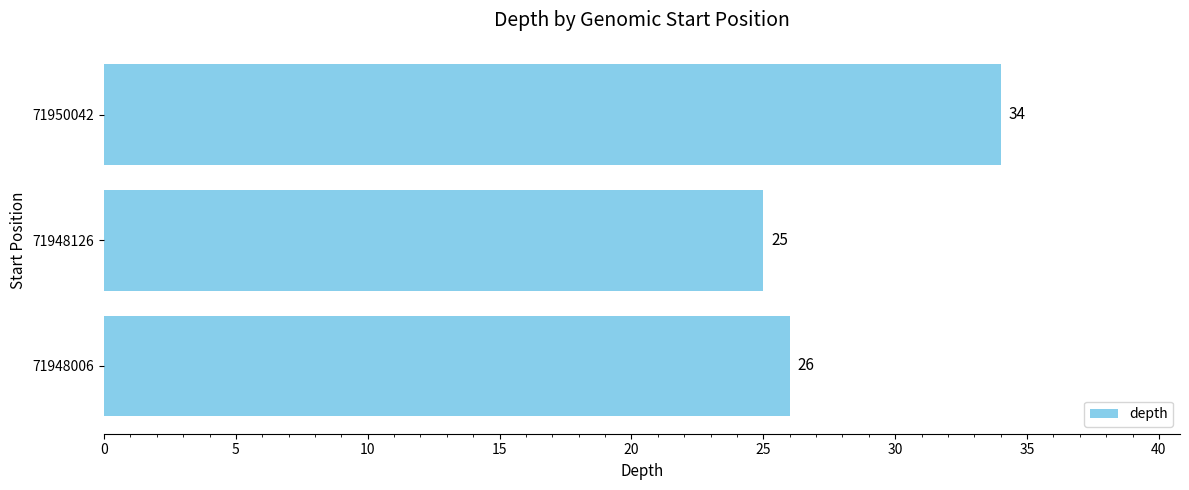

What is the average value?

28